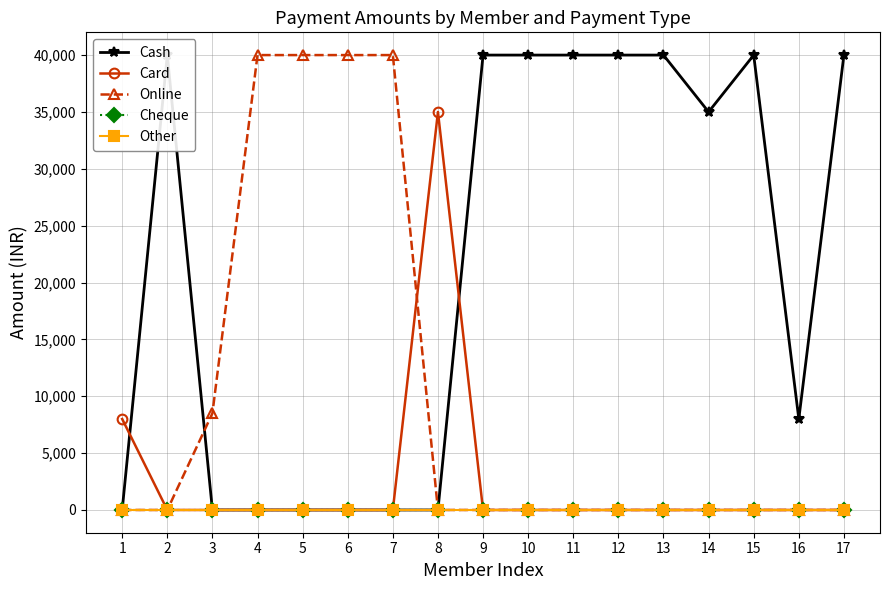

At which category is the sum across all series the highest?

2